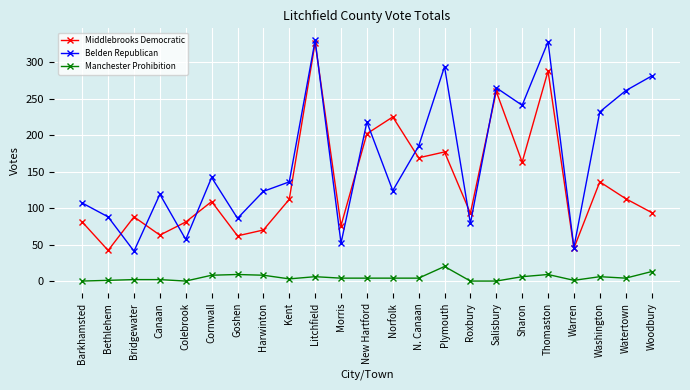

What is the difference between the maximum and minimum values in the Manchester Prohibition series?

20